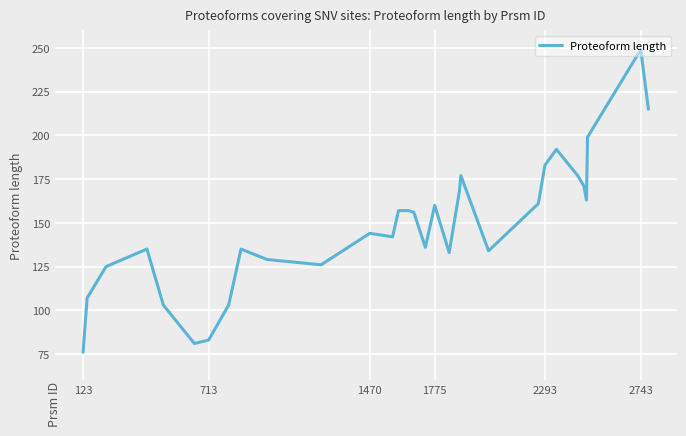

What is the smallest value displayed?

76